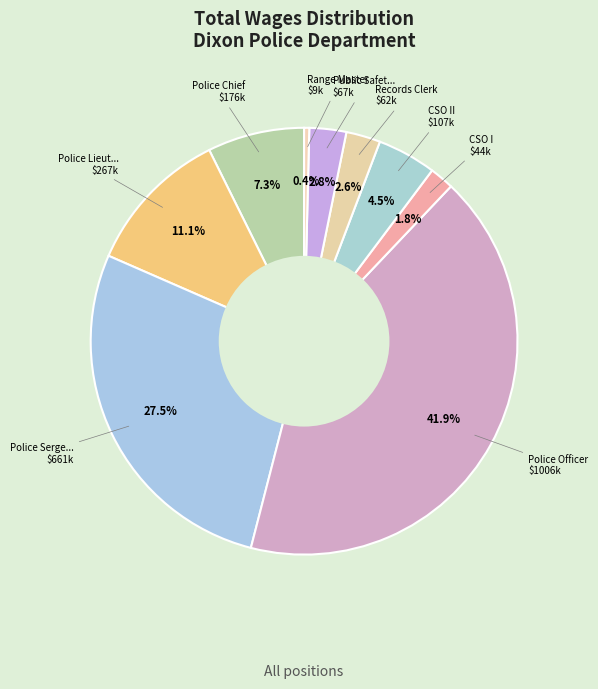

Which category has the smallest portion of the pie?

Range Master